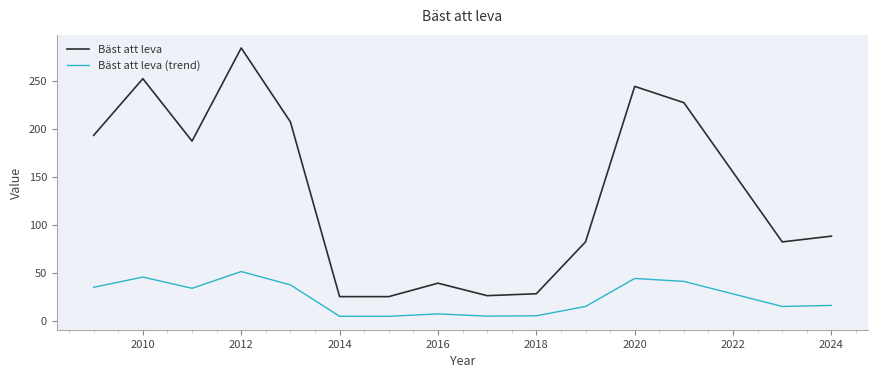

Which series has the largest range (max minus min)?

Bäst att leva